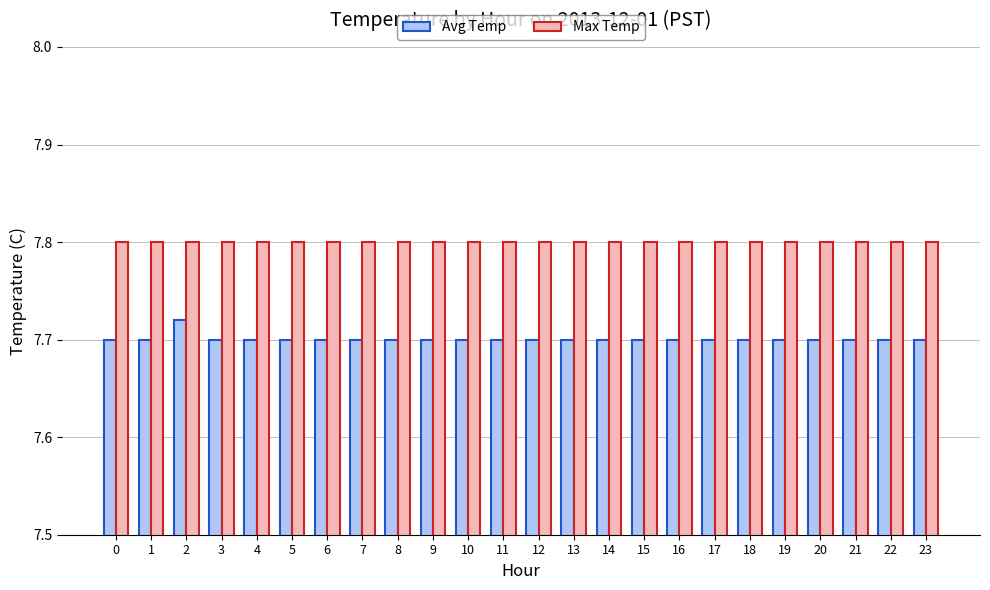

What is the spread (max minus min) of values at 19?

0.1